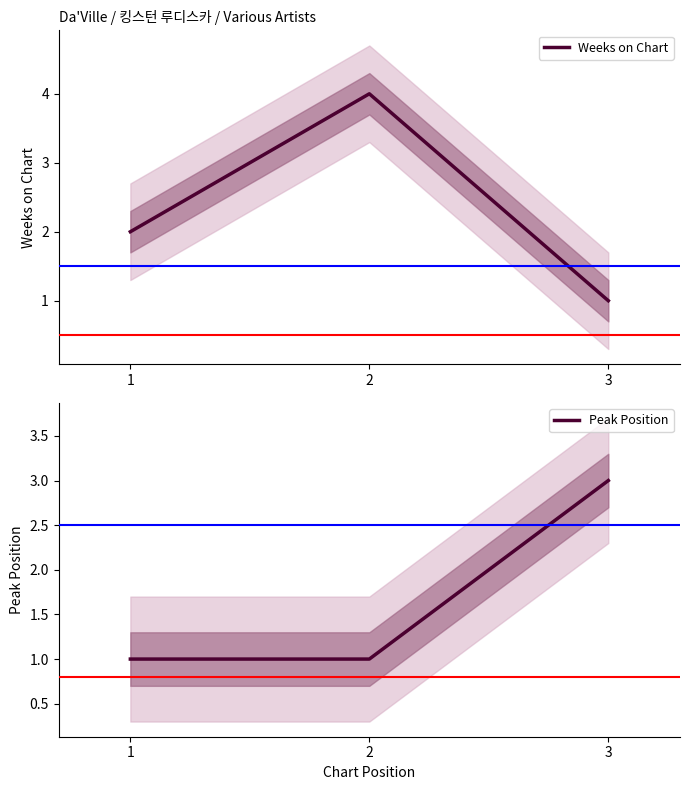

Is the value of Weeks on Chart at 1 greater than the value of Peak Position at 3?

No